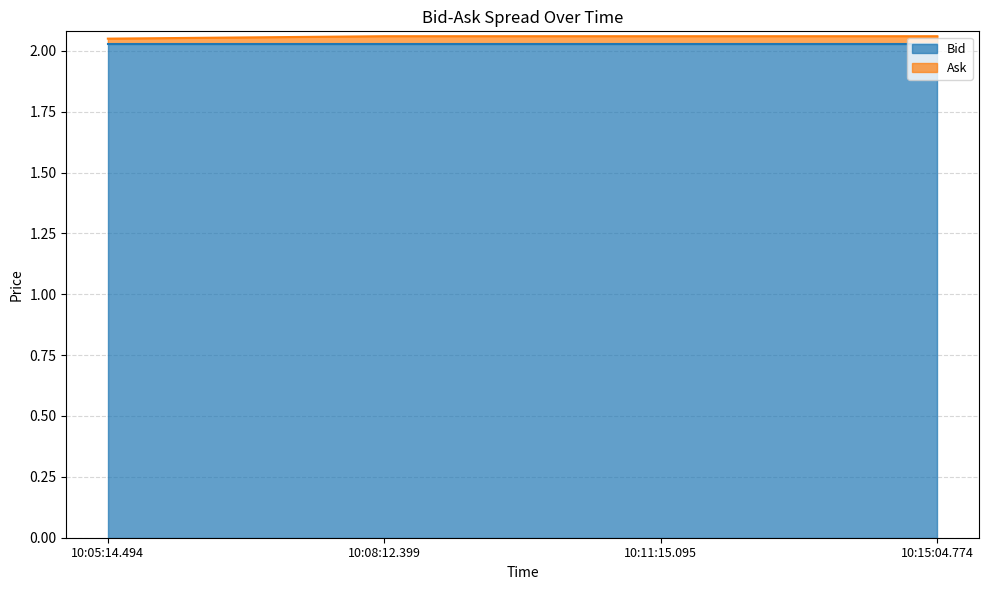

Reading left to right, what are all the values shown in this chart?

2.0	2.1	2.1	2.1